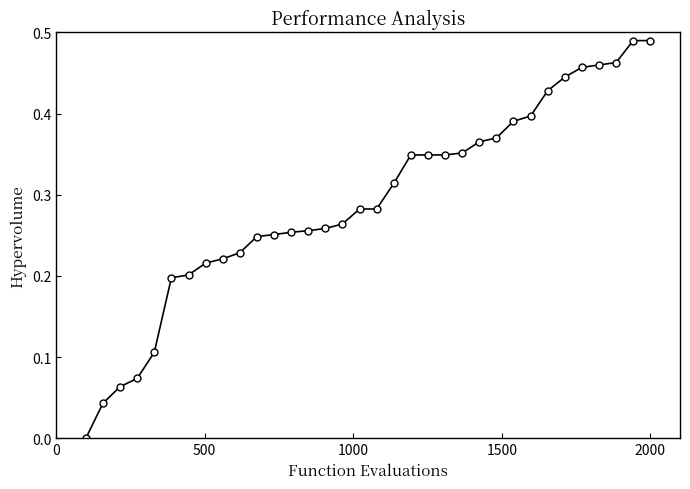

What is the value of the 23rd point from the left?

0.4